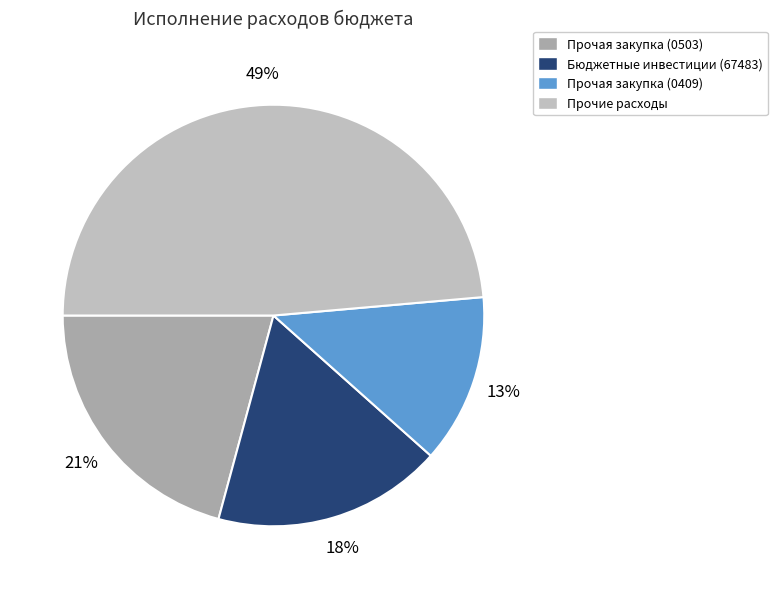

Count the number of slices in the pie.

4